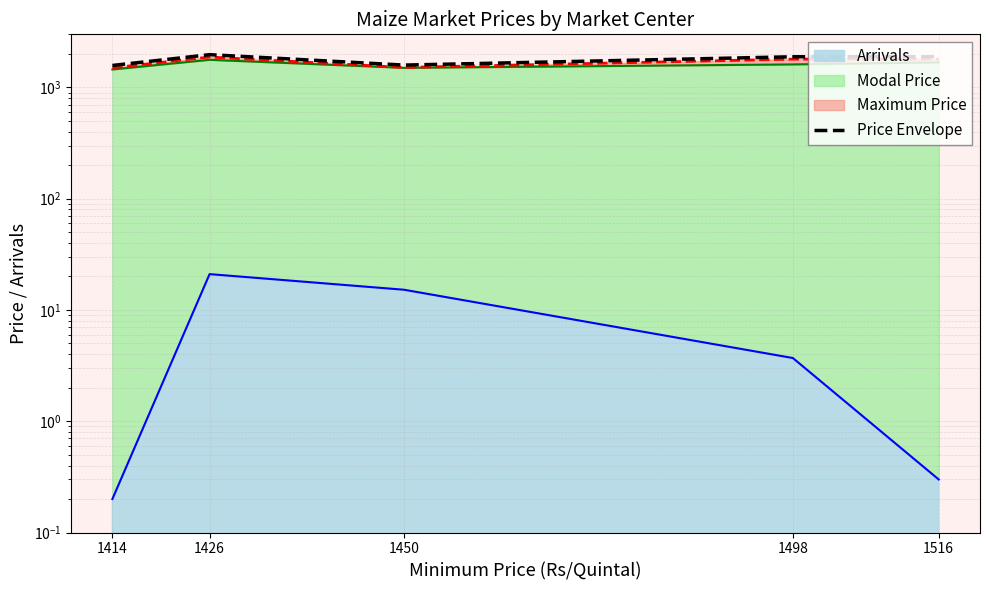

At which category does the chart reach its peak across all series?

1426